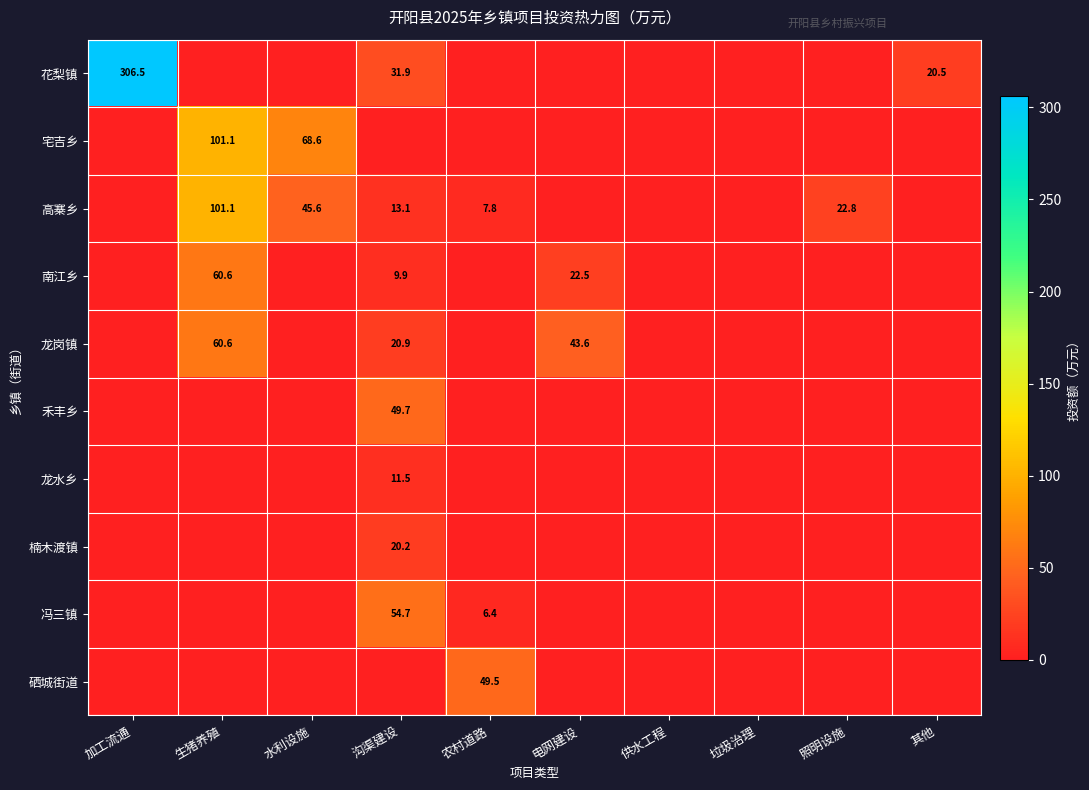

The value of 高寨乡 at 生猪养殖 is 162.9. True or false?

False